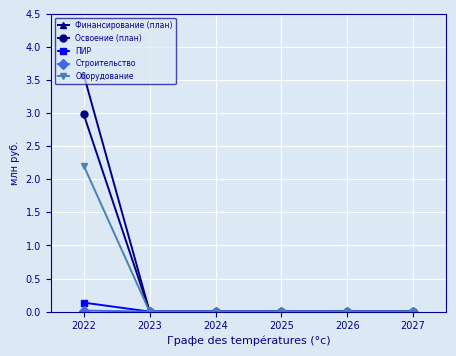

Count the number of data series in this chart.

5